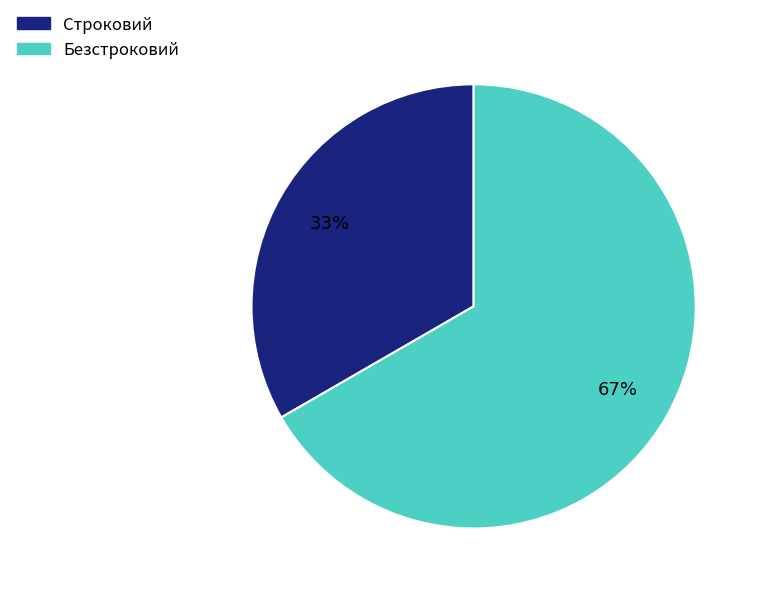

Is the sum of Строковий and Безстроковий greater than half?

Yes